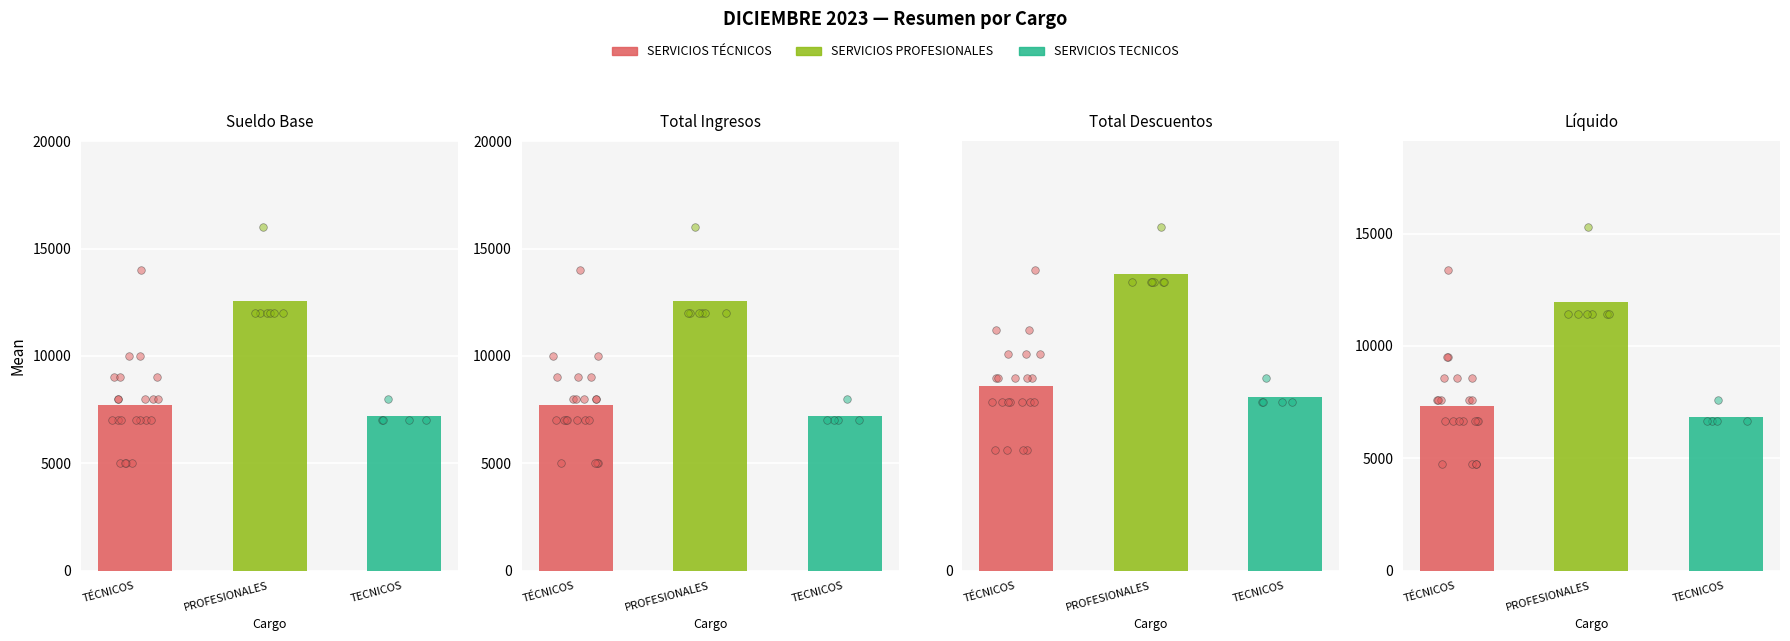

What is the total value across all series at SERVICIOS TECNICOS?

40000